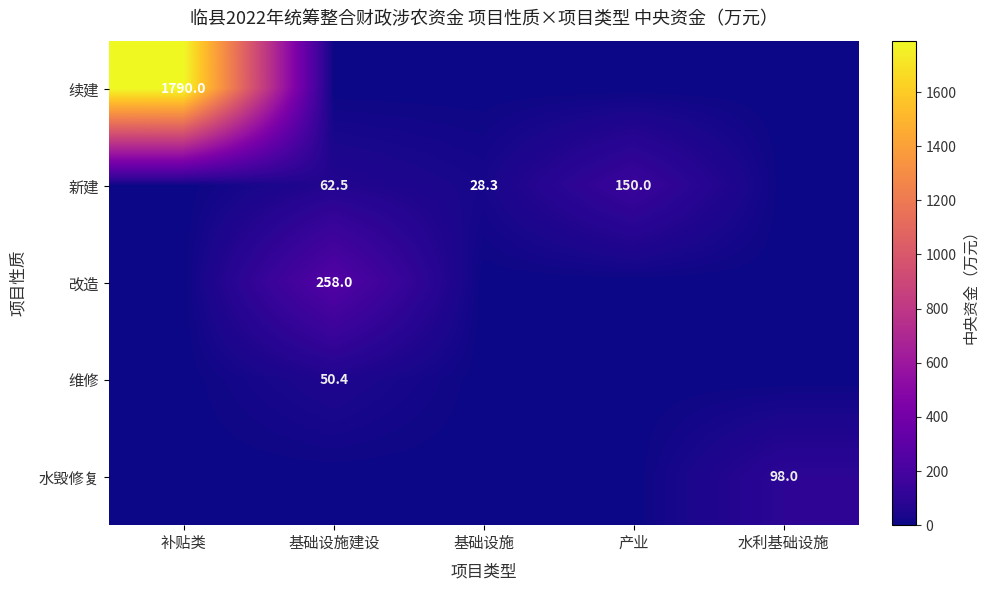

True or false: 维修 has a value of 50.4 at 基础设施建设.

True